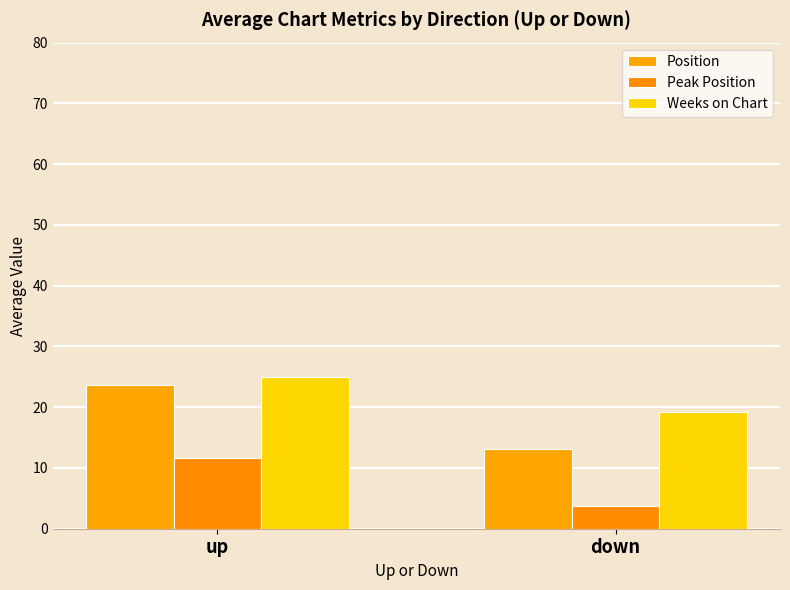

What position from the right is up?

2